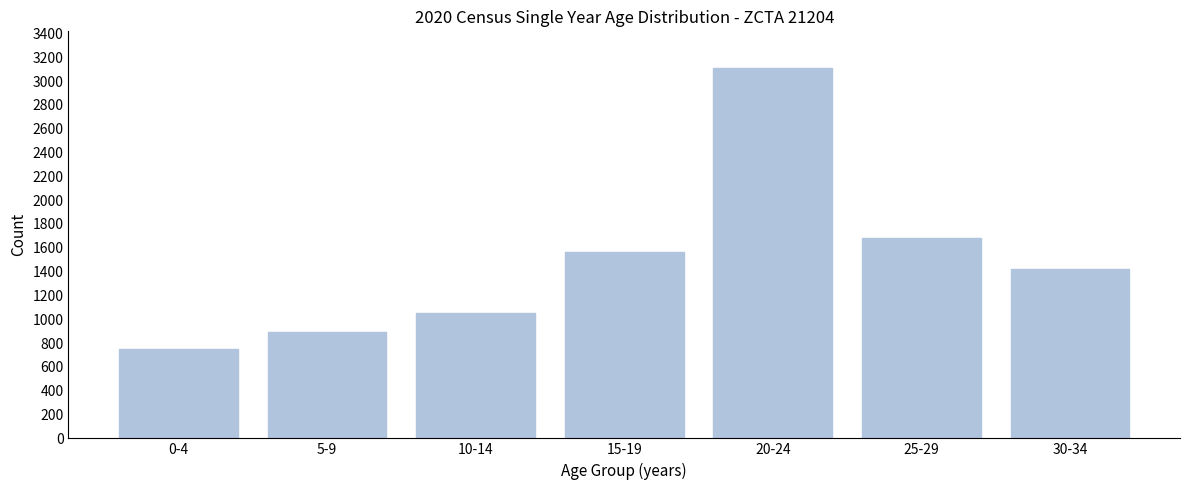

Reading left to right, list all the values displayed in this chart.

0-4=754	5-9=889	10-14=1049	15-19=1563	20-24=3107	25-29=1684	30-34=1421